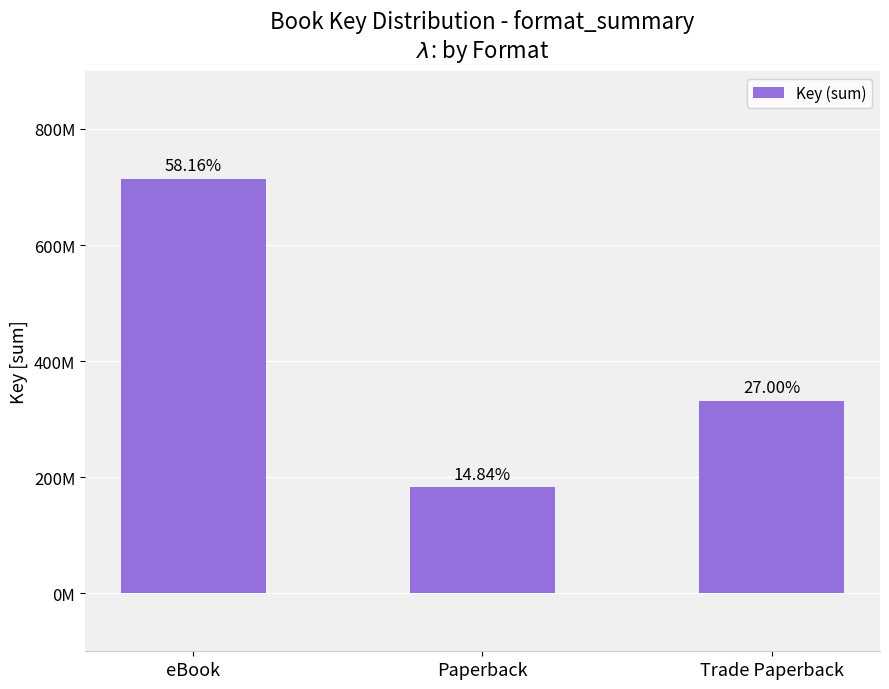

Does the chart contain any negative values?

No